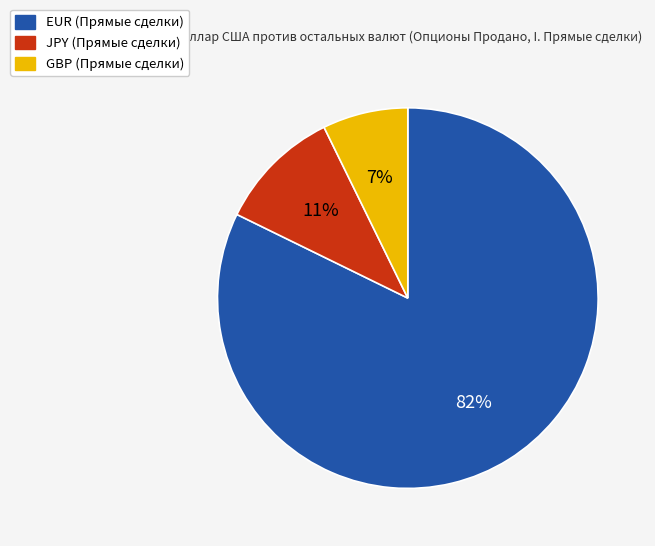

The JPY slice represents 11% of the pie. True or false?

True